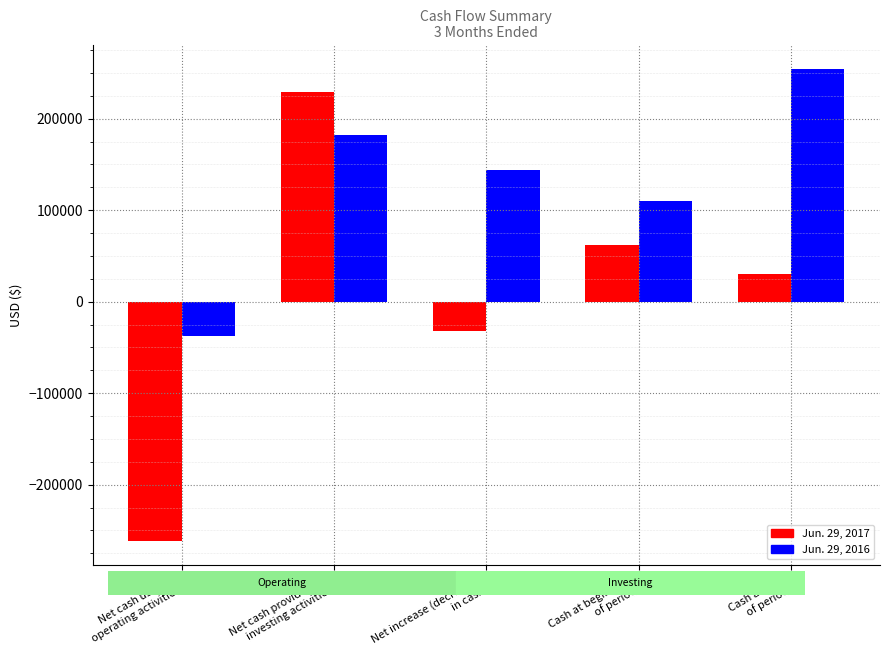

What is the difference between the highest and lowest values at Net cash provided by
investing activities?

47500